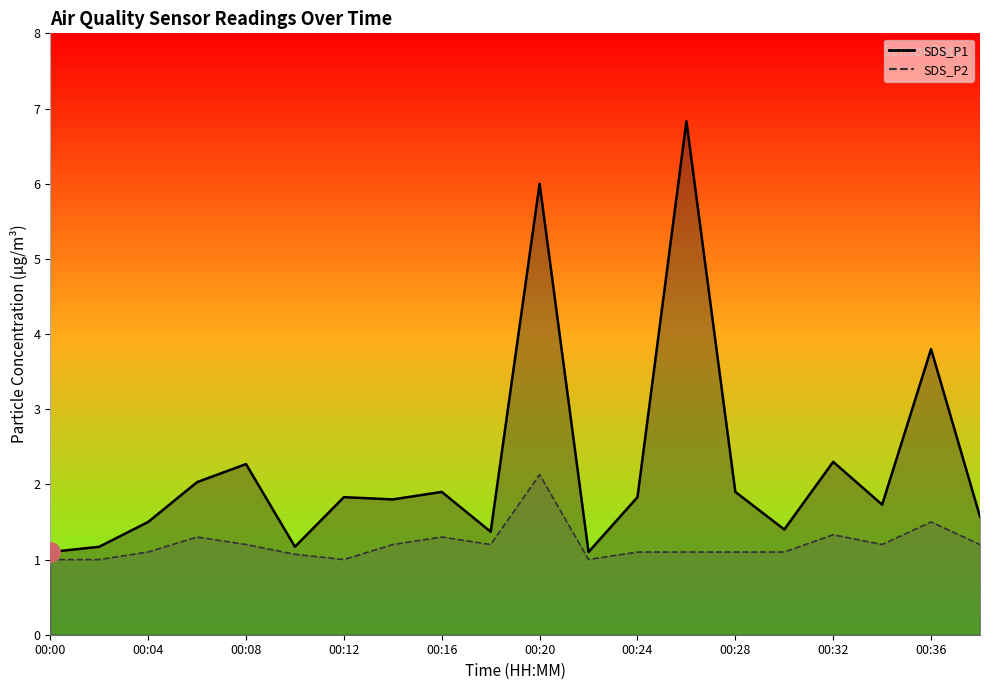

What value does the SDS_P2 series have at 00:12?

1.0